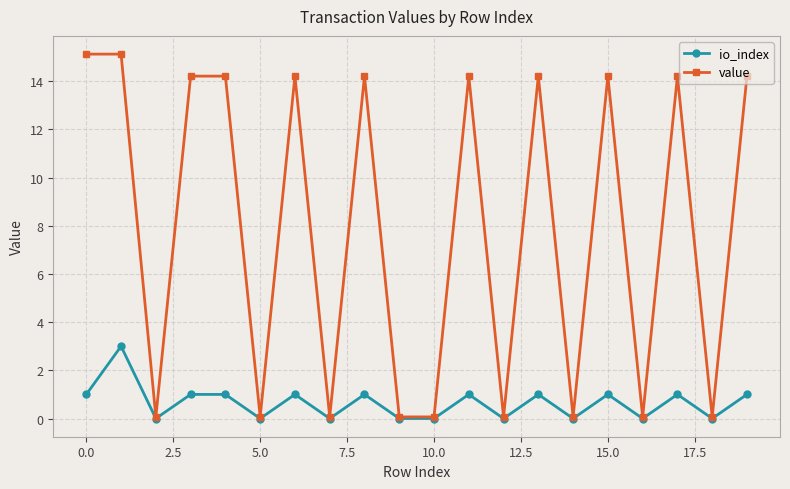

What is the maximum value shown in the chart?

15.1